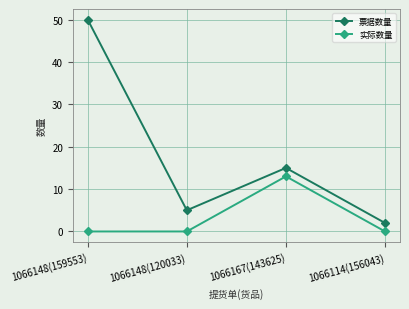

At 1066148(120033), list the series in order from smallest to largest.

实际数量, 票据数量